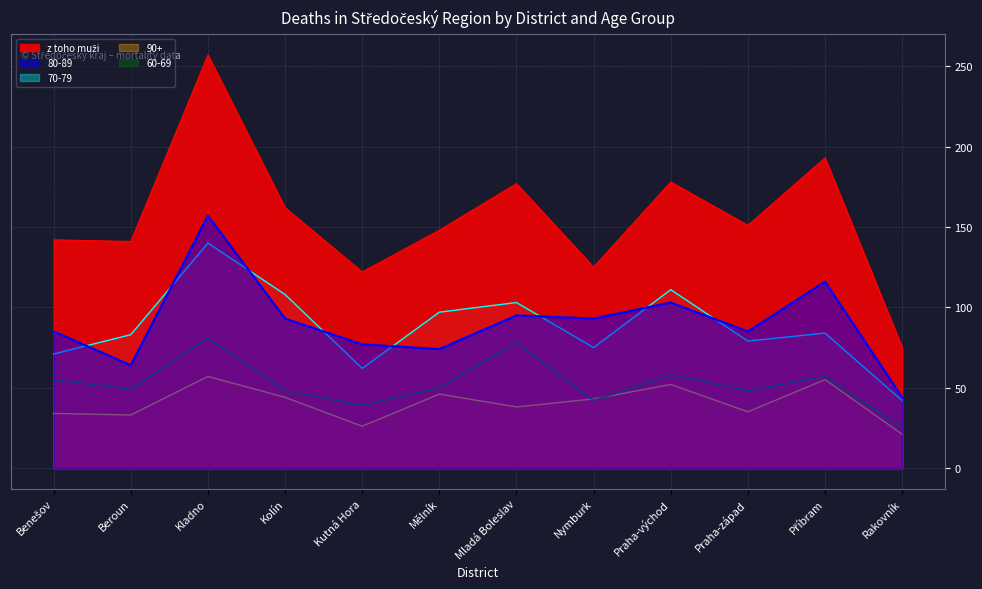

How many data points does each series have?

12